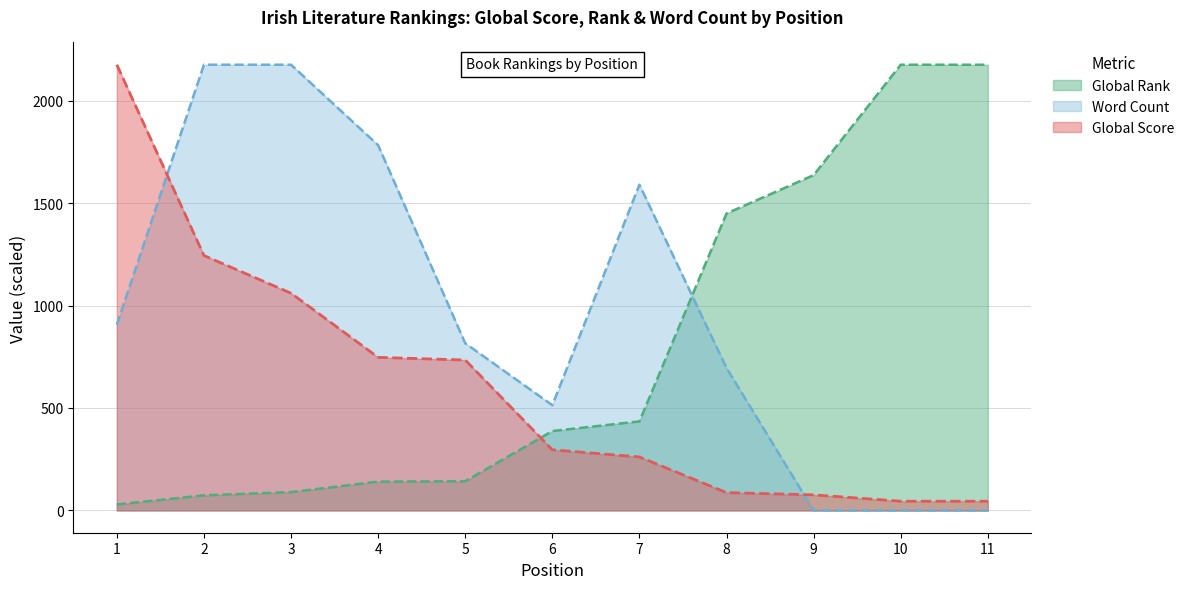

What is the maximum value shown in the chart?

2175.0